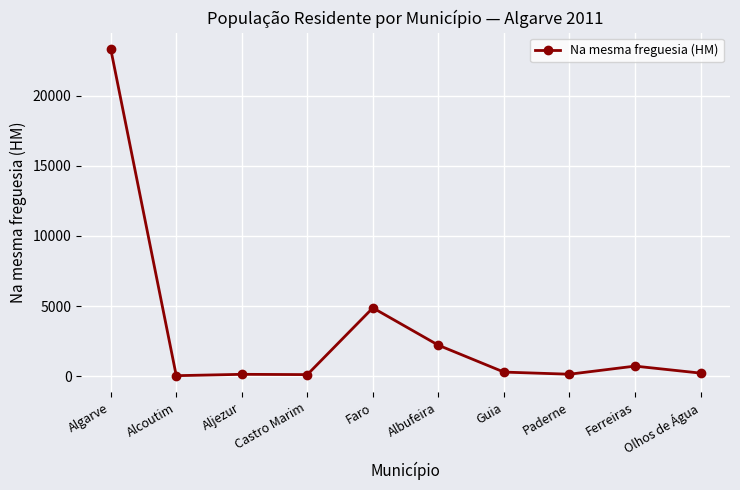

What is the greatest value displayed?

23319